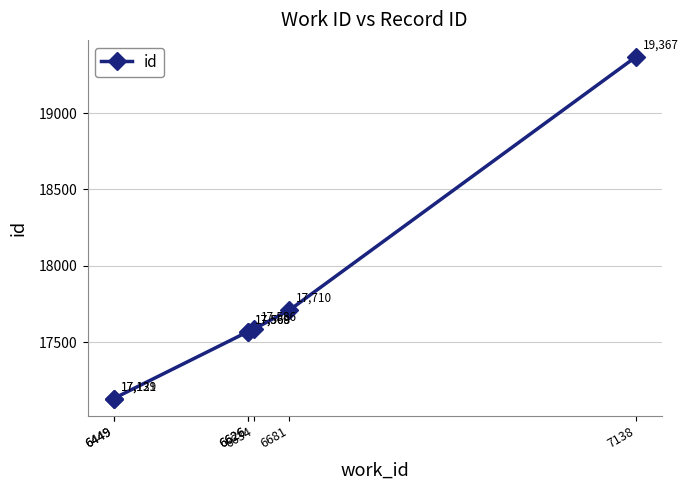

The value at 6626 is 17568. True or false?

True